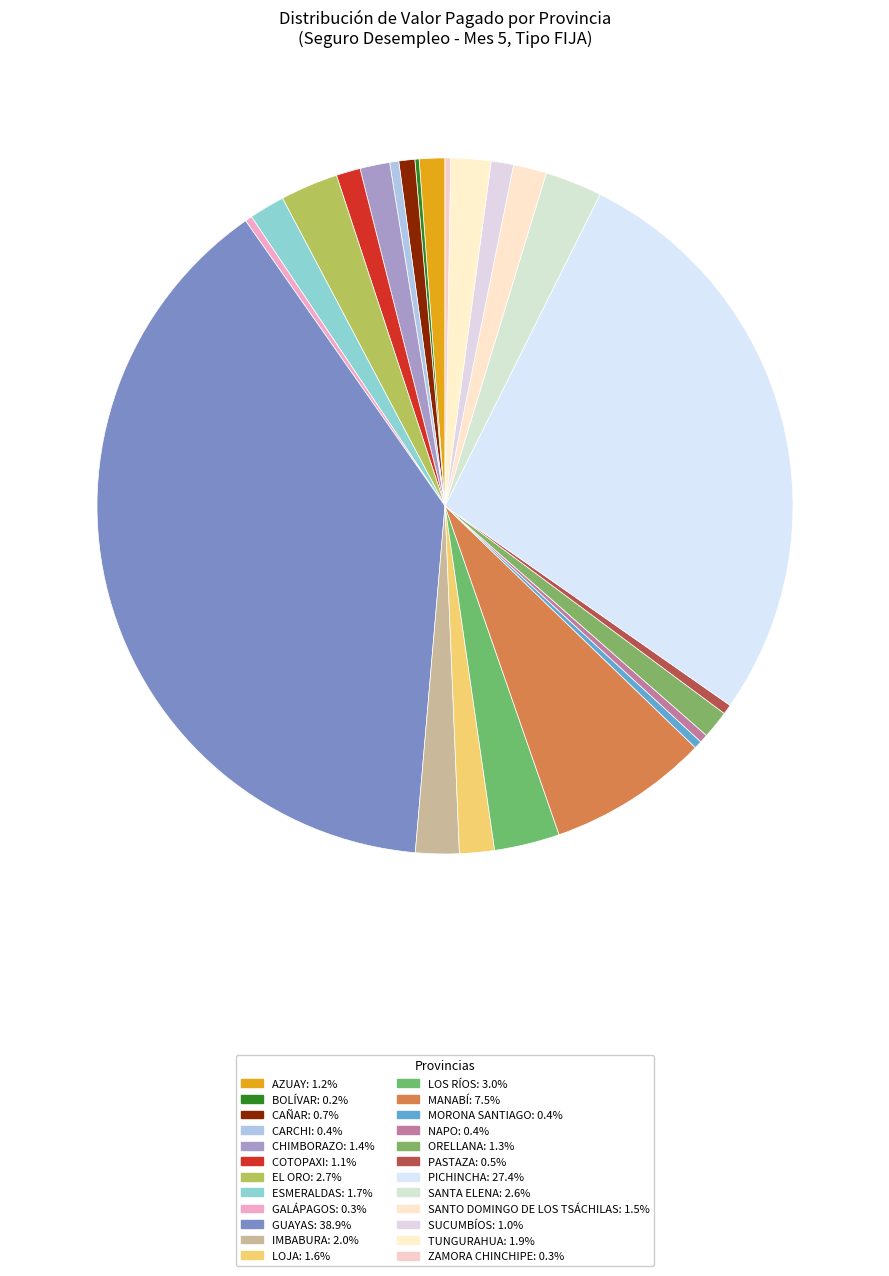

Combined, do IMBABURA and ESMERALDAS account for over 50%?

No